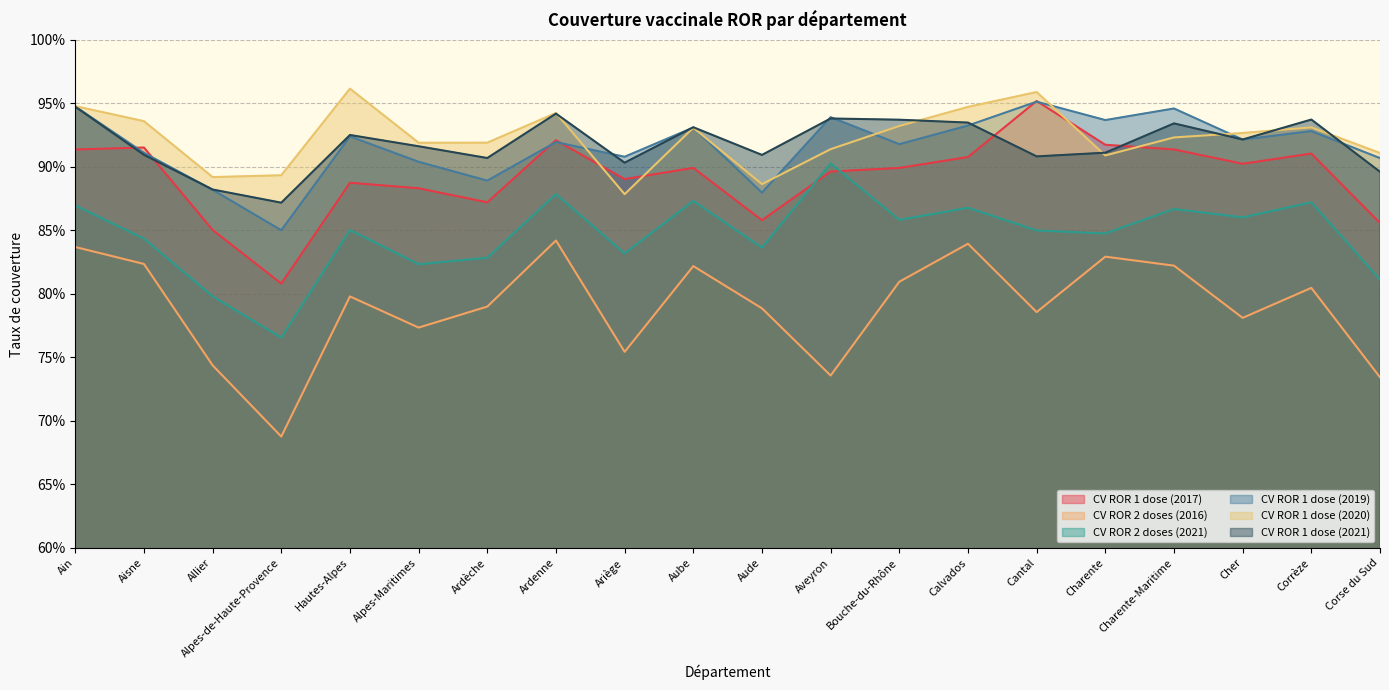

What is the value of the CV ROR 1 dose (2017) point at the 1st from the left?

0.9